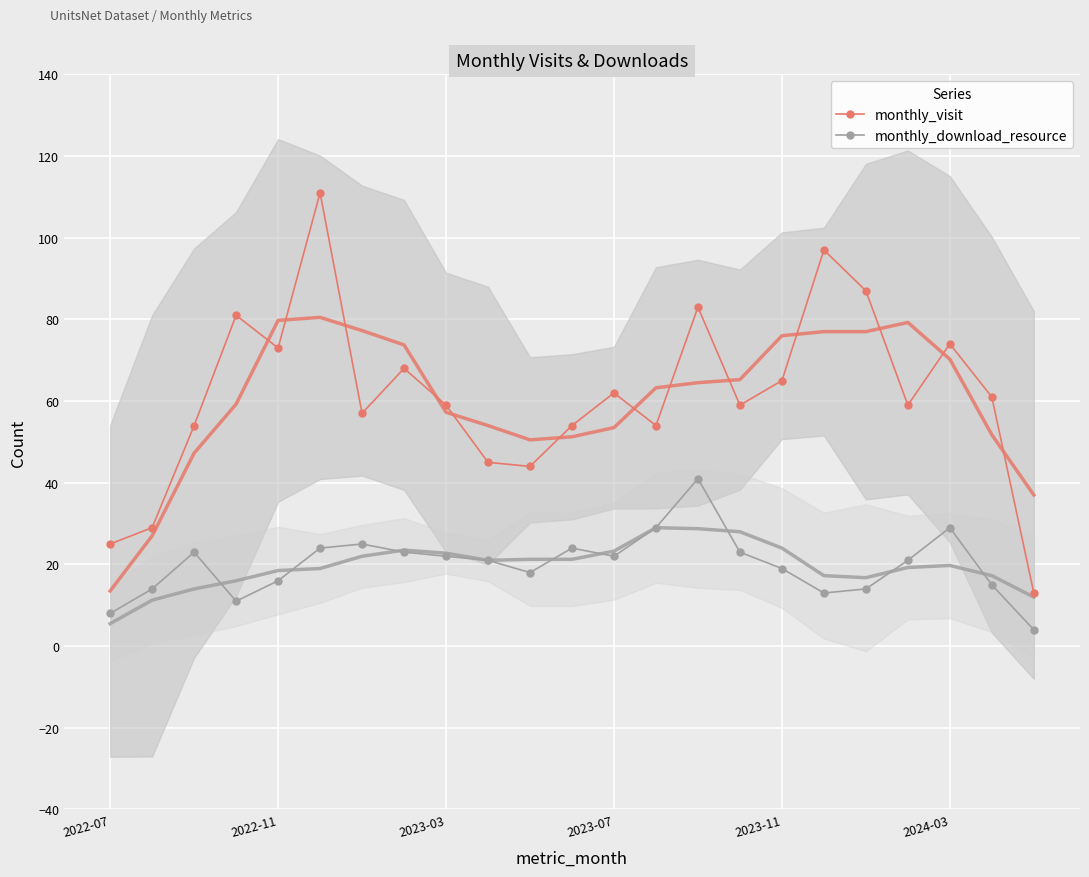

Count the number of categories in the chart.

23